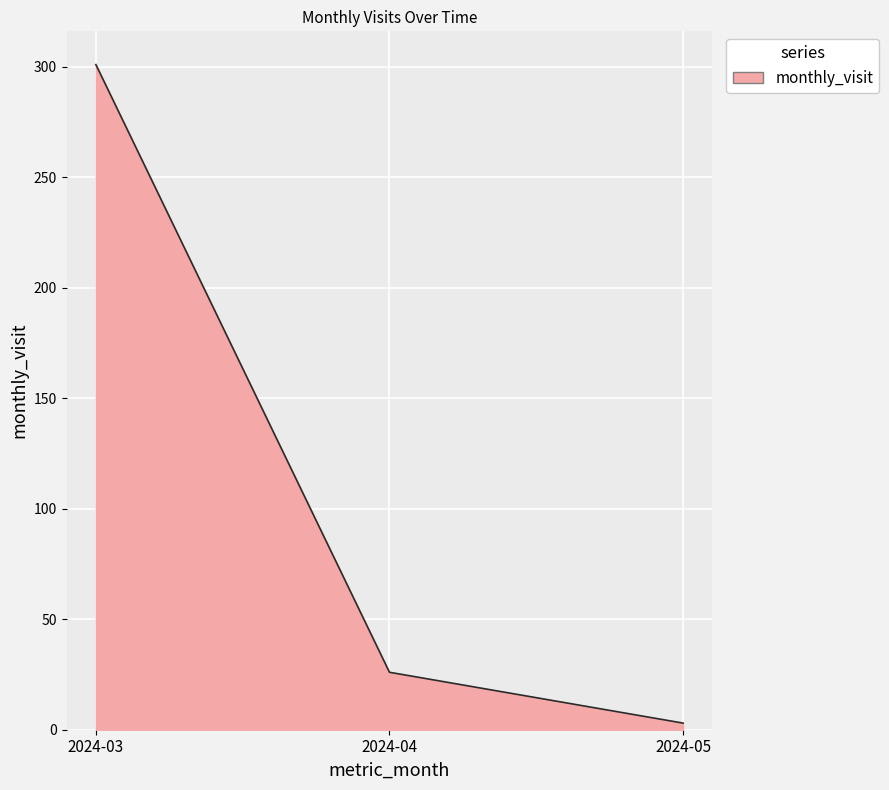

True or false: the data shows 154 at 2024-03.

False